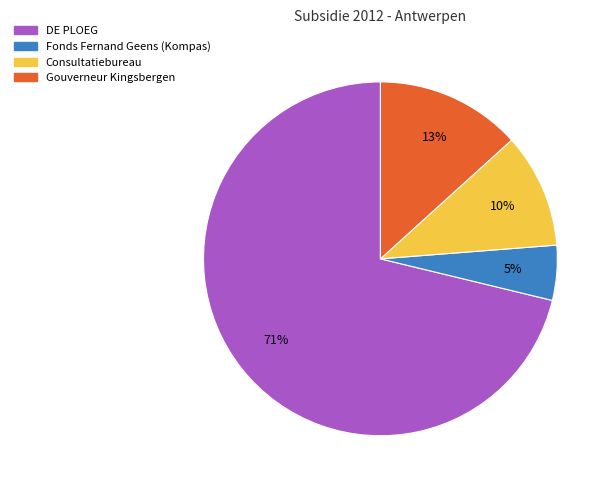

Which slice represents more than half of the pie?

DE PLOEG